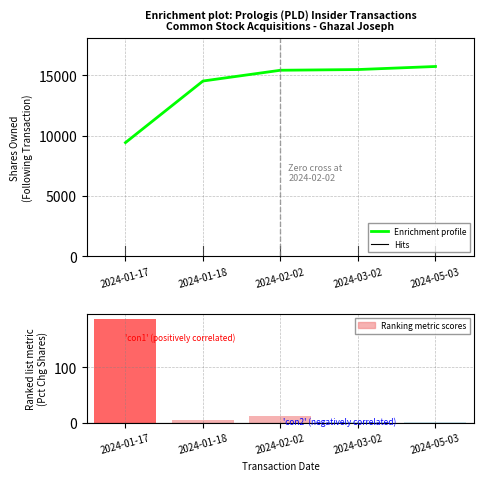

What value does the data have at 2024-03-02, to the nearest 100?

15500